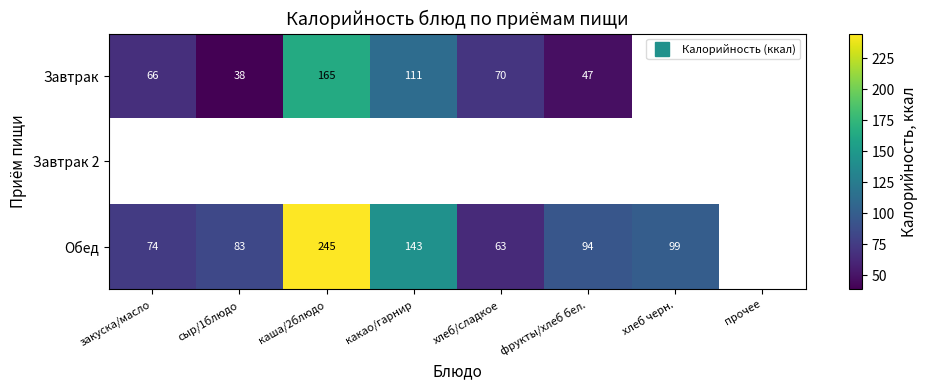

List the series in order of their peak value, lowest first.

Завтрак, Завтрак 2, Обед